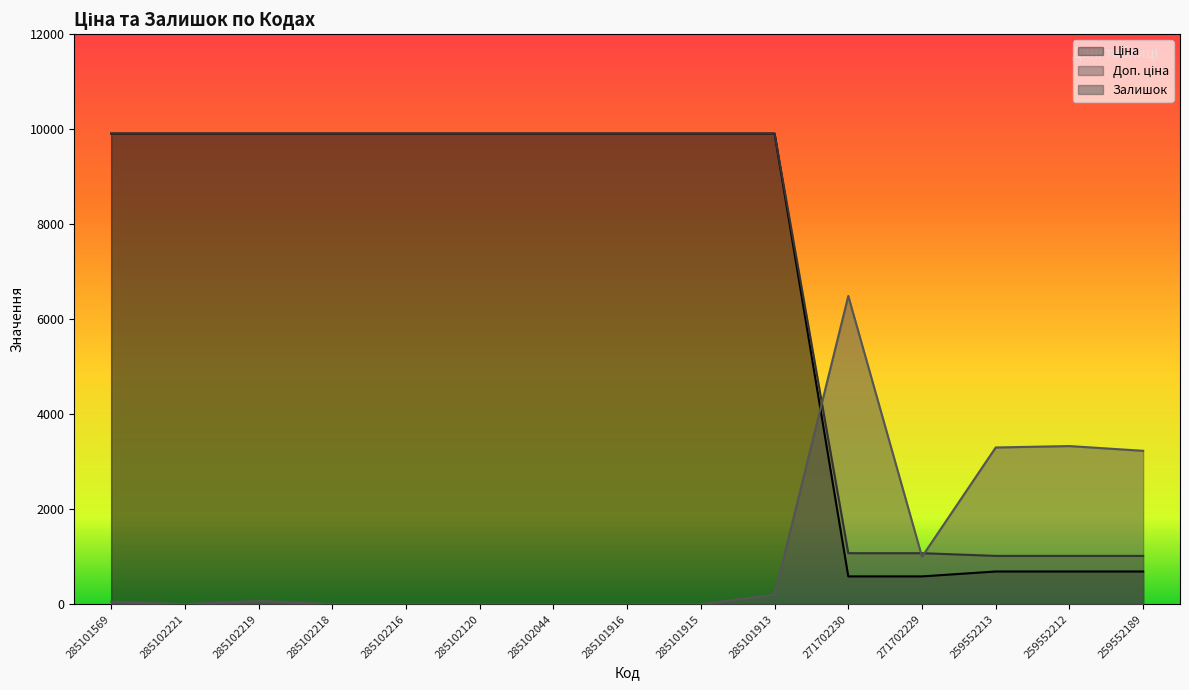

True or false: Залишок and Доп. ціна cross at least once.

True